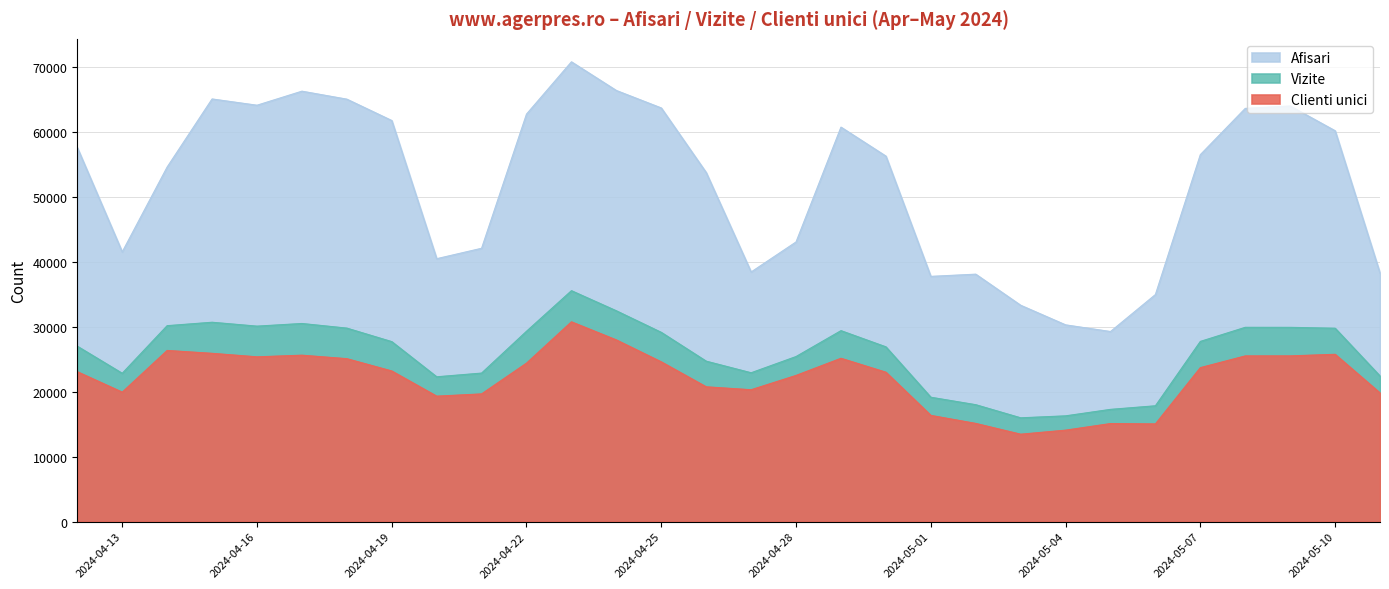

List the series in order of their peak value, highest first.

Afisari, Vizite, Clienti unici